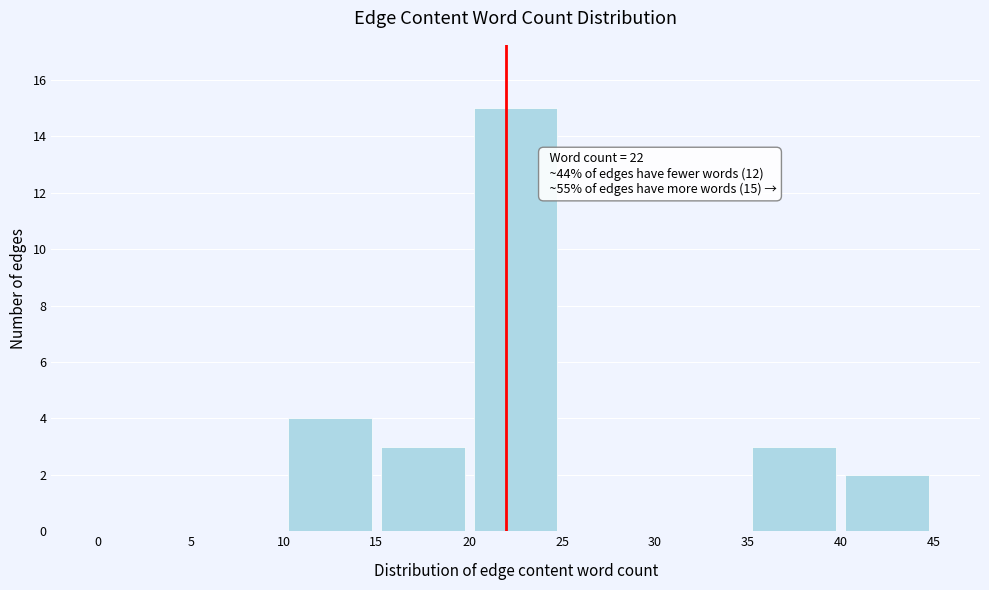

Which range on the x-axis has the tallest bar?

20 to 25